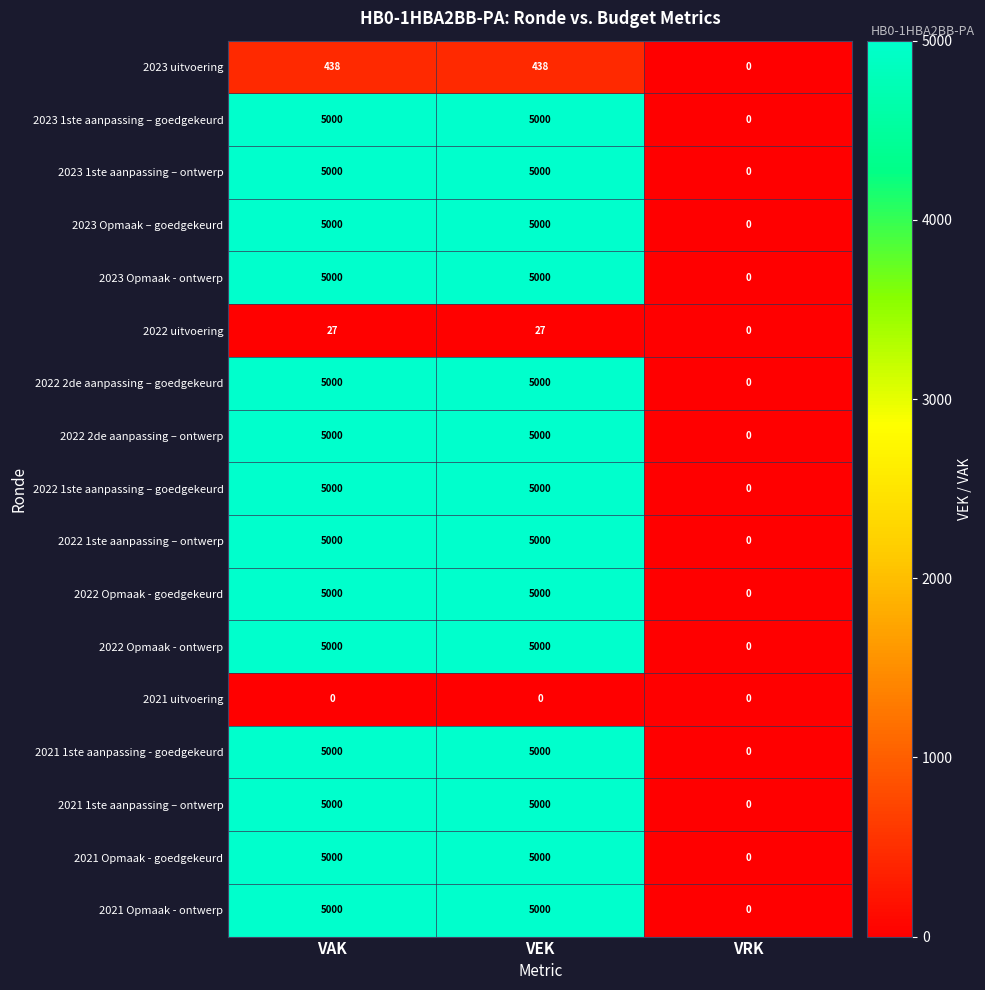

What is the spread (max minus min) of values at VAK?

5000